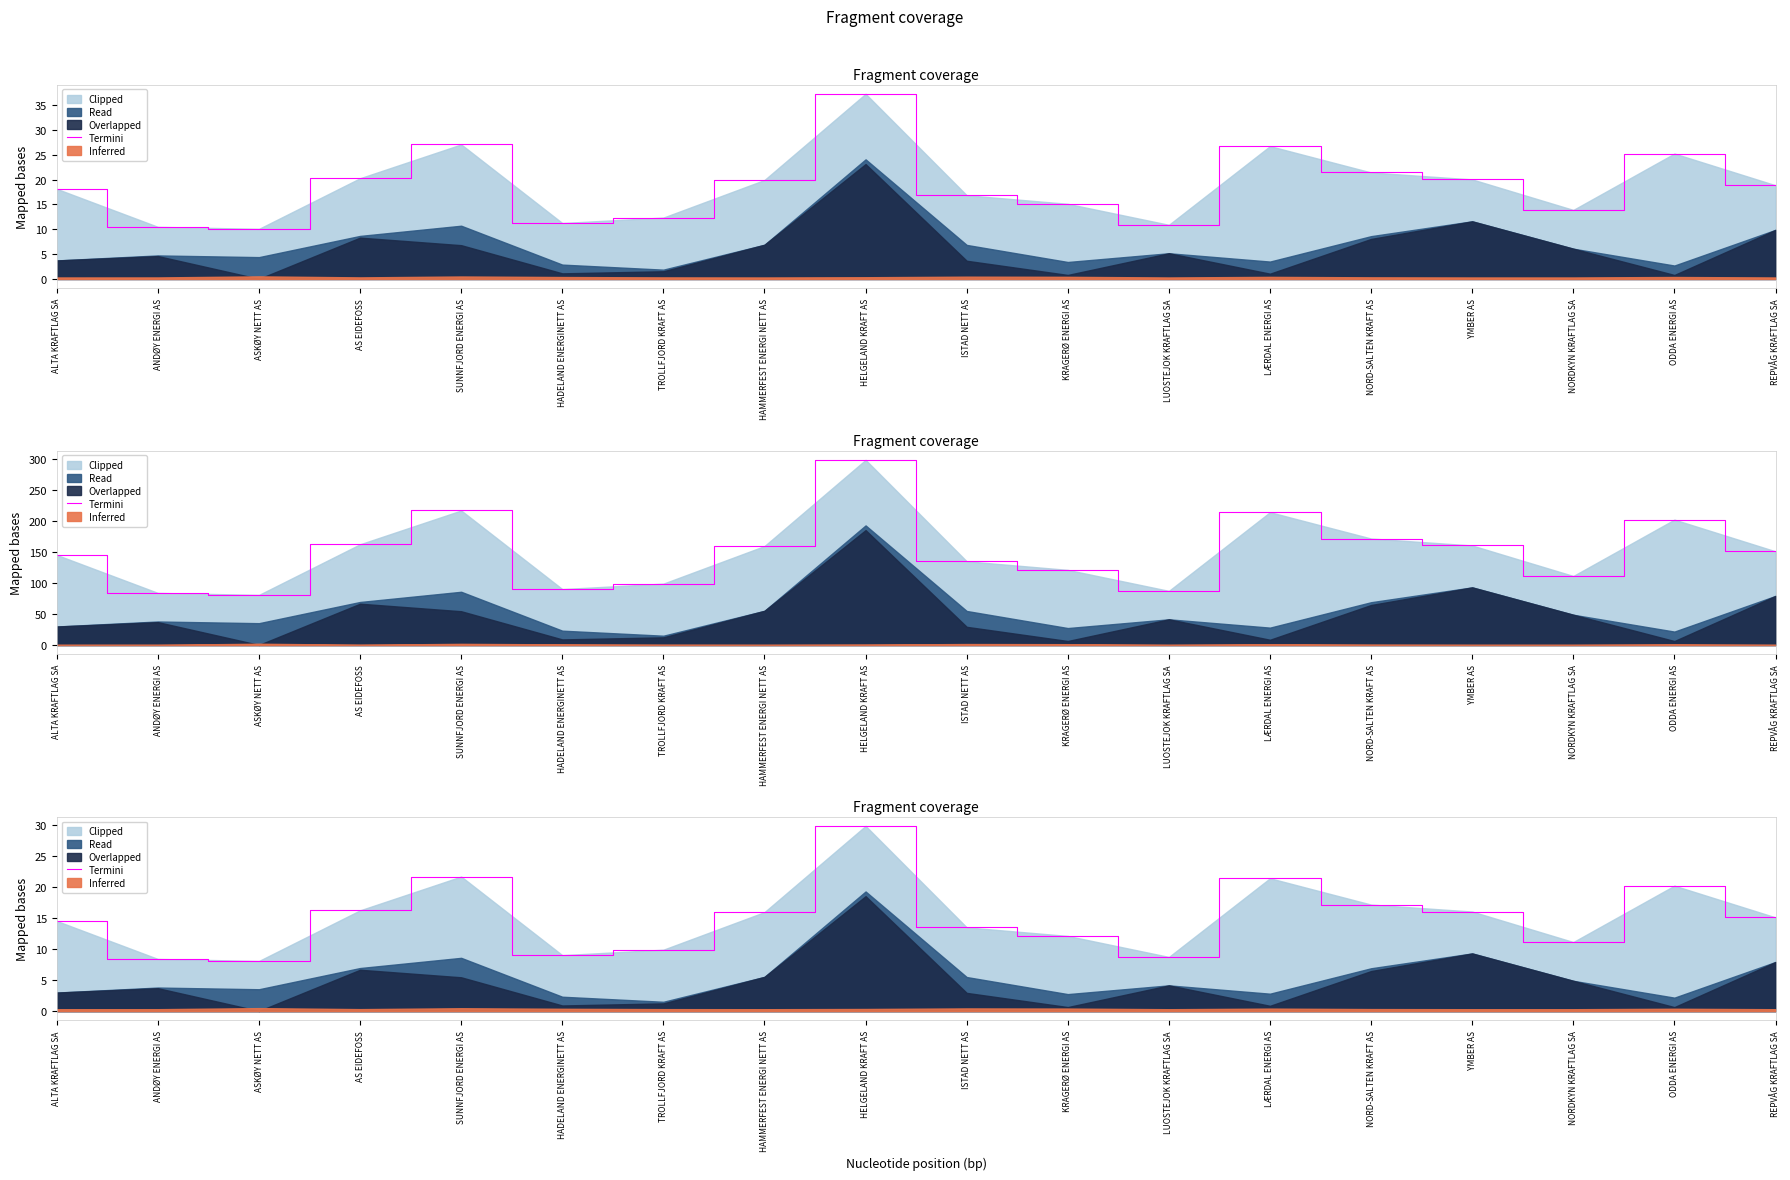

Which has a higher value, HAMMERFEST ENERGI NETT AS or KRAGERØ ENERGI AS?

HAMMERFEST ENERGI NETT AS